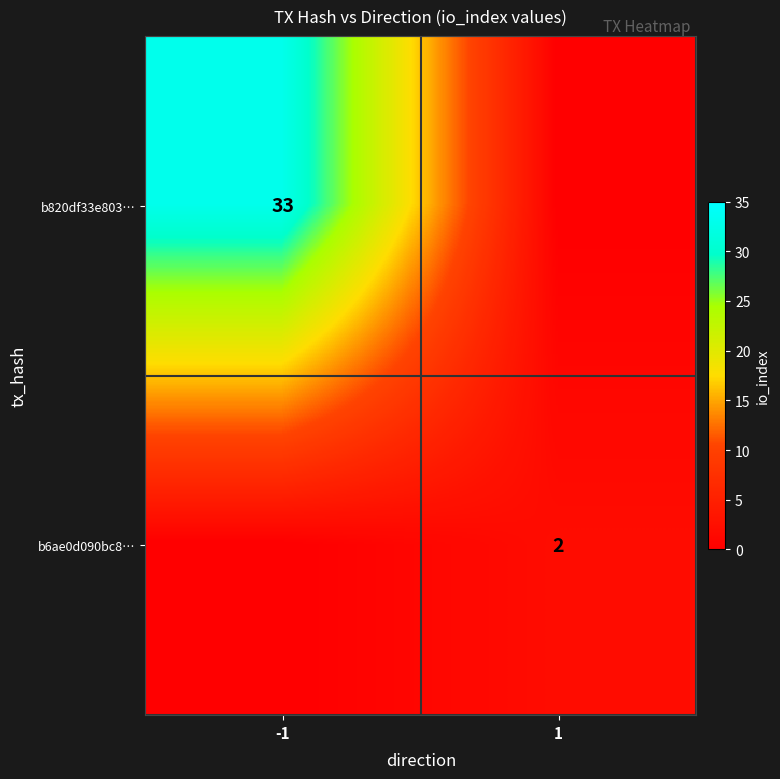

True or false: b6ae0d090bc8… has a value of 2 at 1.

True